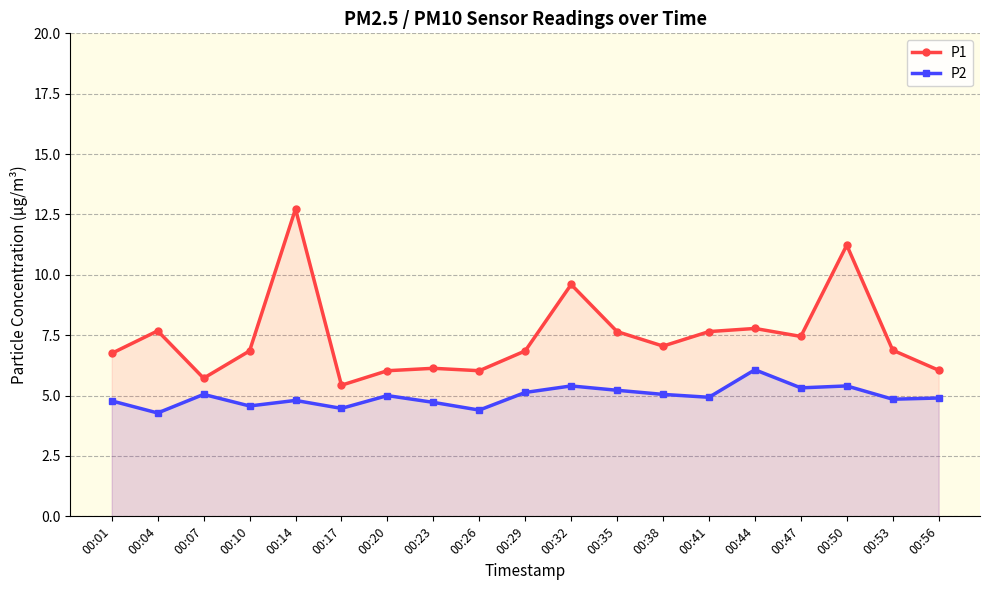

True or false: P2 and P1 cross at least once.

False